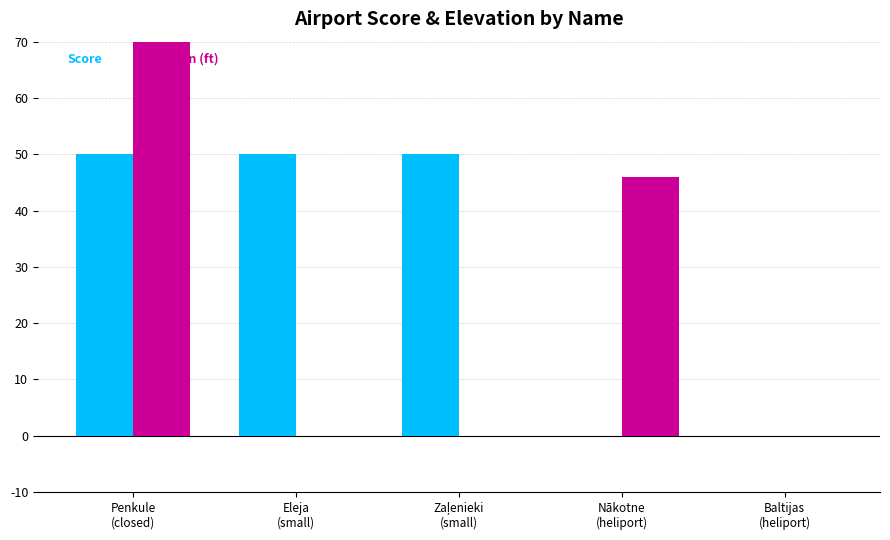

Count the number of categories in the chart.

5